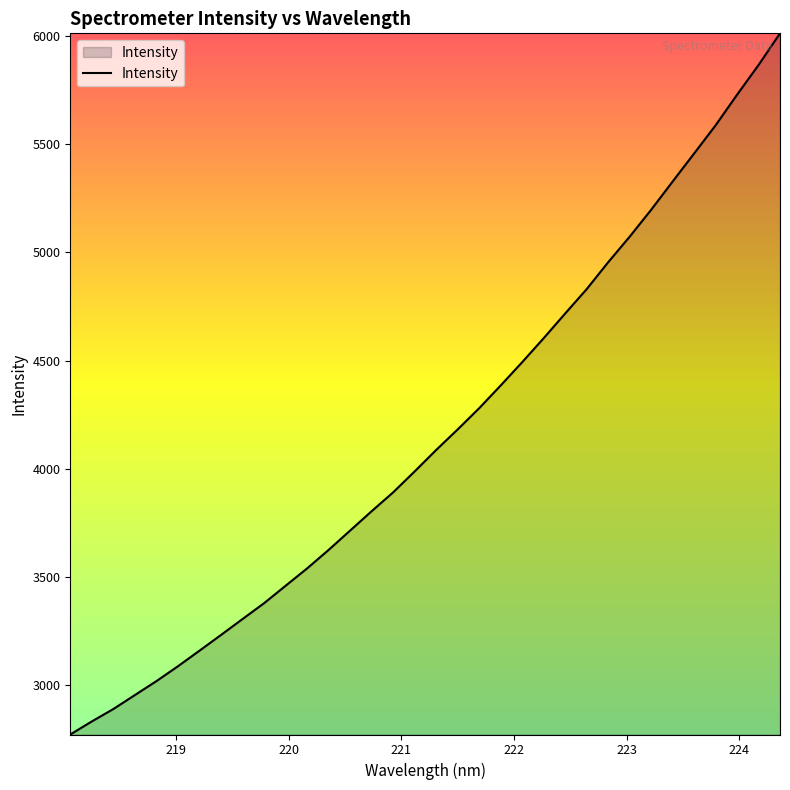

What is the minimum value shown in the chart?

2772.5